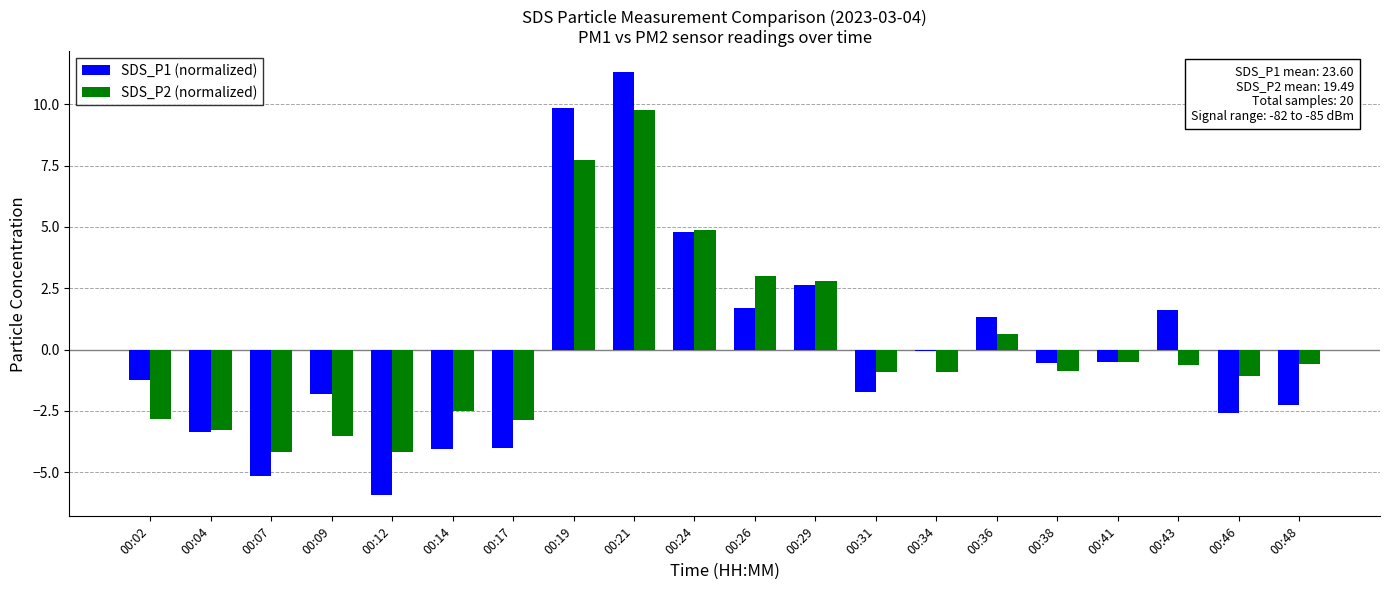

At 00:29, list the series in order from smallest to largest.

SDS_P1 (normalized), SDS_P2 (normalized)